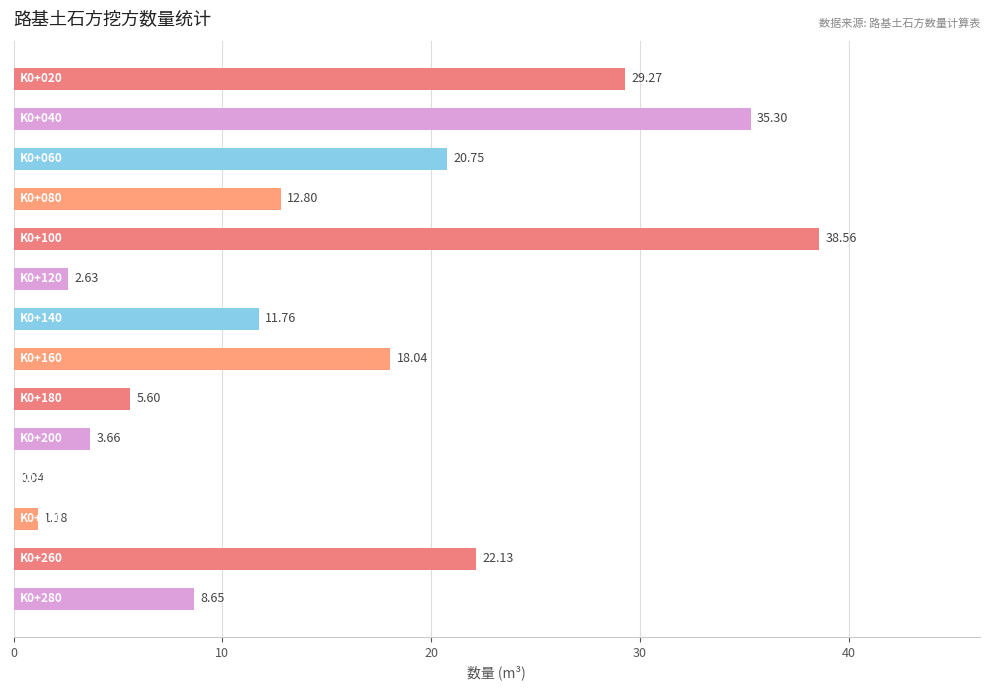

What is the sum of all values?

210.4